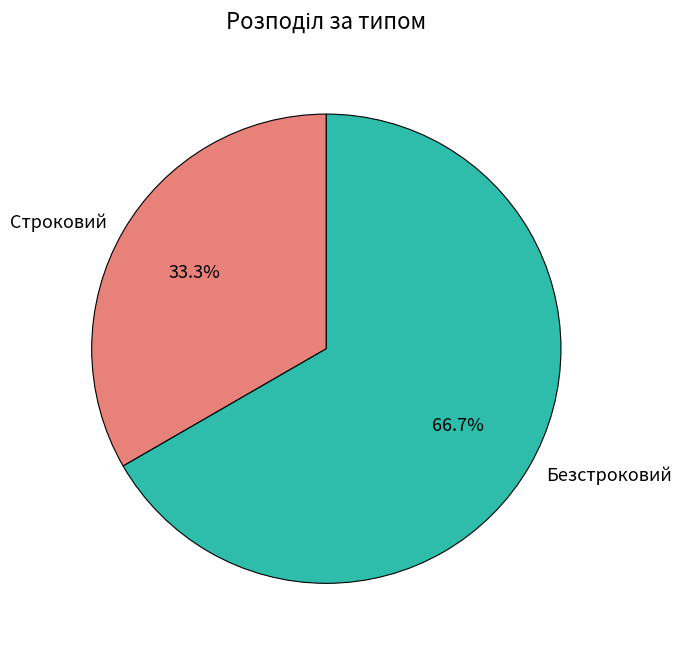

Does Безстроковий account for over 50% of the chart?

Yes